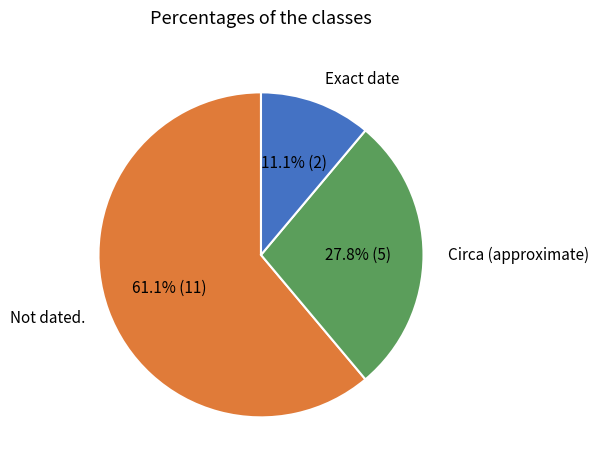

Count the number of slices in the pie.

3